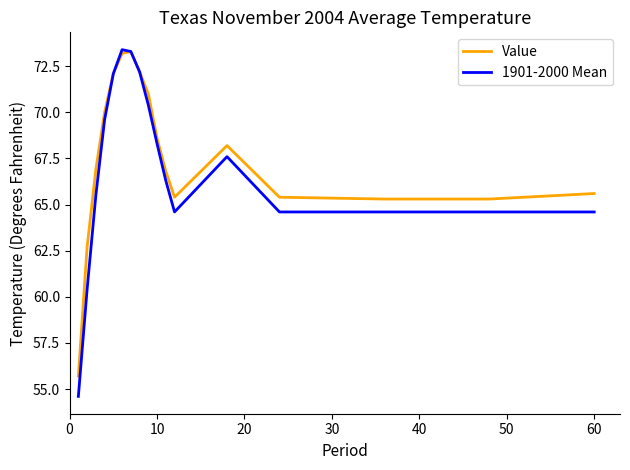

What is the maximum value for 1901-2000 Mean?

73.4